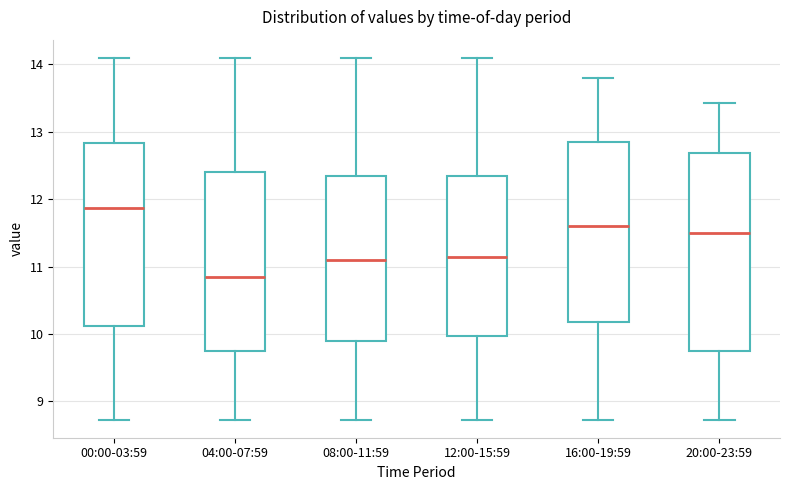

Reading left to right, transcribe this box plot: for each box, give where its median line is, the range the box spans, and where its two whiskers end, as read against the y-axis. The values are not printed on the chart, so give them approximately, as read against the axis.

00:00-03:59: median 11.9, box 10.1 to 12.8, whiskers 8.7 to 14.1
04:00-07:59: median 10.9, box 9.8 to 12.4, whiskers 8.7 to 14.1
08:00-11:59: median 11.1, box 9.9 to 12.4, whiskers 8.7 to 14.1
12:00-15:59: median 11.2, box 10.0 to 12.4, whiskers 8.7 to 14.1
16:00-19:59: median 11.6, box 10.2 to 12.8, whiskers 8.7 to 13.8
20:00-23:59: median 11.5, box 9.8 to 12.7, whiskers 8.7 to 13.4